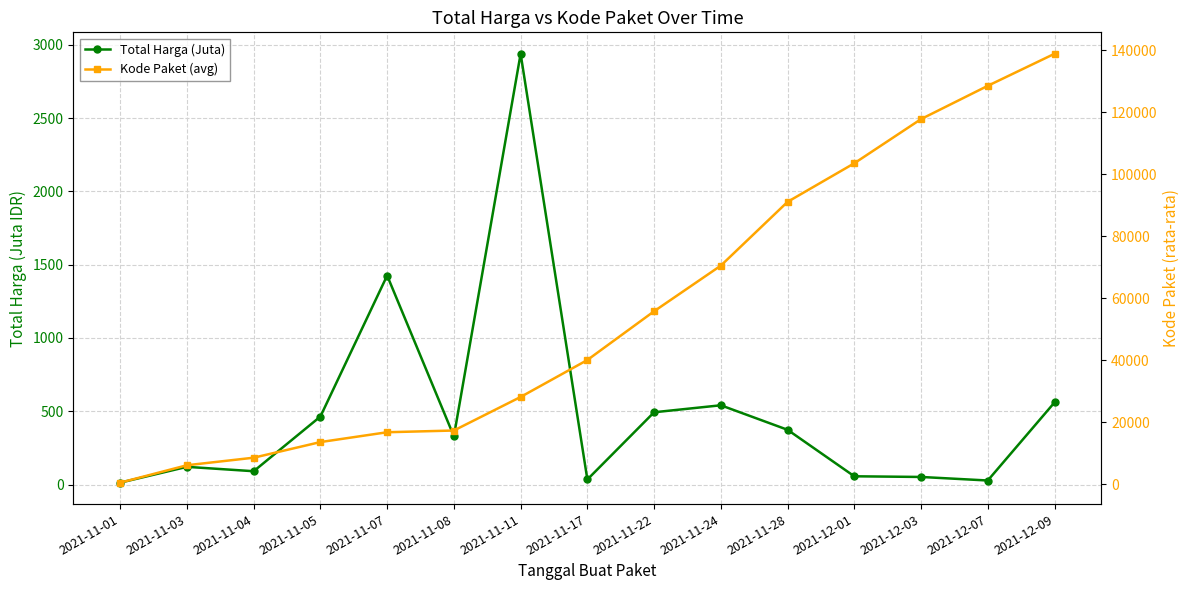

What position from the left is 2021-11-17?

8